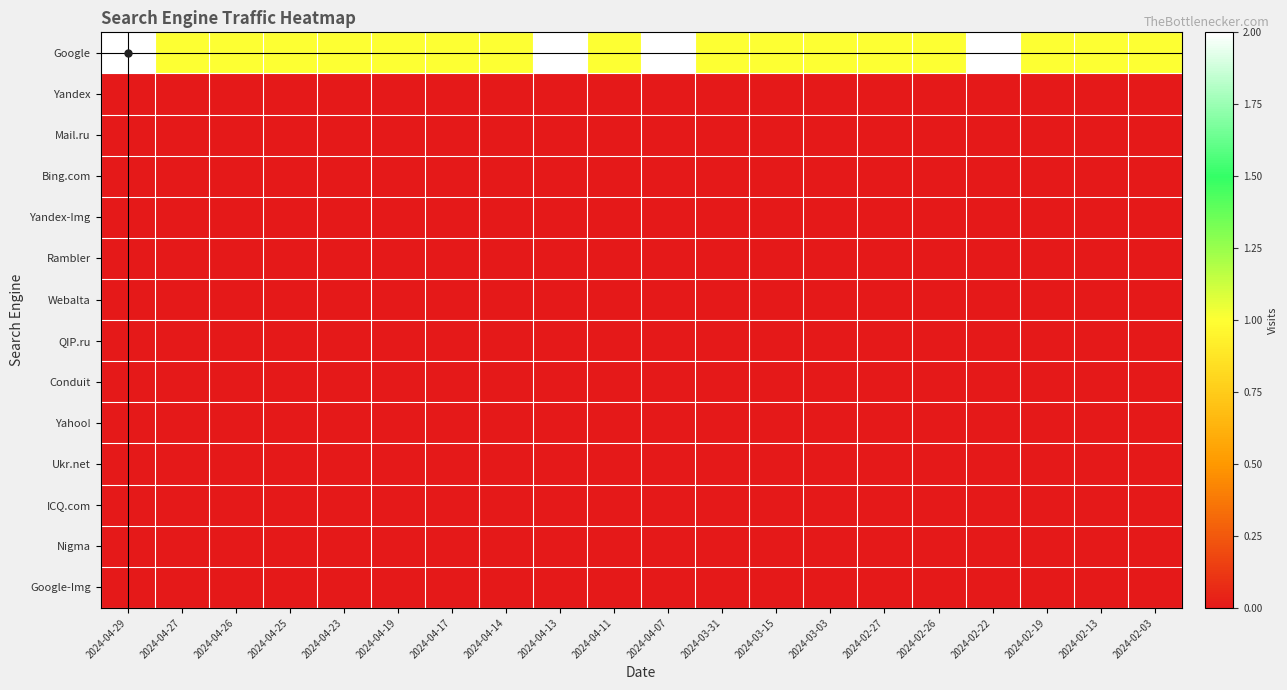

Reading left to right, transcribe all the data shown in this chart.

Google: 2024-04-29=2	2024-04-27=1	2024-04-26=1	2024-04-25=1	2024-04-23=1	2024-04-19=1	2024-04-17=1	2024-04-14=1	2024-04-13=2	2024-04-11=1	2024-04-07=2	2024-03-31=1	2024-03-15=1	2024-03-03=1	2024-02-27=1	2024-02-26=1	2024-02-22=2	2024-02-19=1	2024-02-13=1	2024-02-03=1
Yandex: 2024-04-29=0	2024-04-27=0	2024-04-26=0	2024-04-25=0	2024-04-23=0	2024-04-19=0	2024-04-17=0	2024-04-14=0	2024-04-13=0	2024-04-11=0	2024-04-07=0	2024-03-31=0	2024-03-15=0	2024-03-03=0	2024-02-27=0	2024-02-26=0	2024-02-22=0	2024-02-19=0	2024-02-13=0	2024-02-03=0
Mail.ru: 2024-04-29=0	2024-04-27=0	2024-04-26=0	2024-04-25=0	2024-04-23=0	2024-04-19=0	2024-04-17=0	2024-04-14=0	2024-04-13=0	2024-04-11=0	2024-04-07=0	2024-03-31=0	2024-03-15=0	2024-03-03=0	2024-02-27=0	2024-02-26=0	2024-02-22=0	2024-02-19=0	2024-02-13=0	2024-02-03=0
Bing.com: 2024-04-29=0	2024-04-27=0	2024-04-26=0	2024-04-25=0	2024-04-23=0	2024-04-19=0	2024-04-17=0	2024-04-14=0	2024-04-13=0	2024-04-11=0	2024-04-07=0	2024-03-31=0	2024-03-15=0	2024-03-03=0	2024-02-27=0	2024-02-26=0	2024-02-22=0	2024-02-19=0	2024-02-13=0	2024-02-03=0
Yandex-Img: 2024-04-29=0	2024-04-27=0	2024-04-26=0	2024-04-25=0	2024-04-23=0	2024-04-19=0	2024-04-17=0	2024-04-14=0	2024-04-13=0	2024-04-11=0	2024-04-07=0	2024-03-31=0	2024-03-15=0	2024-03-03=0	2024-02-27=0	2024-02-26=0	2024-02-22=0	2024-02-19=0	2024-02-13=0	2024-02-03=0
Rambler: 2024-04-29=0	2024-04-27=0	2024-04-26=0	2024-04-25=0	2024-04-23=0	2024-04-19=0	2024-04-17=0	2024-04-14=0	2024-04-13=0	2024-04-11=0	2024-04-07=0	2024-03-31=0	2024-03-15=0	2024-03-03=0	2024-02-27=0	2024-02-26=0	2024-02-22=0	2024-02-19=0	2024-02-13=0	2024-02-03=0
Webalta: 2024-04-29=0	2024-04-27=0	2024-04-26=0	2024-04-25=0	2024-04-23=0	2024-04-19=0	2024-04-17=0	2024-04-14=0	2024-04-13=0	2024-04-11=0	2024-04-07=0	2024-03-31=0	2024-03-15=0	2024-03-03=0	2024-02-27=0	2024-02-26=0	2024-02-22=0	2024-02-19=0	2024-02-13=0	2024-02-03=0
QIP.ru: 2024-04-29=0	2024-04-27=0	2024-04-26=0	2024-04-25=0	2024-04-23=0	2024-04-19=0	2024-04-17=0	2024-04-14=0	2024-04-13=0	2024-04-11=0	2024-04-07=0	2024-03-31=0	2024-03-15=0	2024-03-03=0	2024-02-27=0	2024-02-26=0	2024-02-22=0	2024-02-19=0	2024-02-13=0	2024-02-03=0
Conduit: 2024-04-29=0	2024-04-27=0	2024-04-26=0	2024-04-25=0	2024-04-23=0	2024-04-19=0	2024-04-17=0	2024-04-14=0	2024-04-13=0	2024-04-11=0	2024-04-07=0	2024-03-31=0	2024-03-15=0	2024-03-03=0	2024-02-27=0	2024-02-26=0	2024-02-22=0	2024-02-19=0	2024-02-13=0	2024-02-03=0
Yahoo!: 2024-04-29=0	2024-04-27=0	2024-04-26=0	2024-04-25=0	2024-04-23=0	2024-04-19=0	2024-04-17=0	2024-04-14=0	2024-04-13=0	2024-04-11=0	2024-04-07=0	2024-03-31=0	2024-03-15=0	2024-03-03=0	2024-02-27=0	2024-02-26=0	2024-02-22=0	2024-02-19=0	2024-02-13=0	2024-02-03=0
Ukr.net: 2024-04-29=0	2024-04-27=0	2024-04-26=0	2024-04-25=0	2024-04-23=0	2024-04-19=0	2024-04-17=0	2024-04-14=0	2024-04-13=0	2024-04-11=0	2024-04-07=0	2024-03-31=0	2024-03-15=0	2024-03-03=0	2024-02-27=0	2024-02-26=0	2024-02-22=0	2024-02-19=0	2024-02-13=0	2024-02-03=0
ICQ.com: 2024-04-29=0	2024-04-27=0	2024-04-26=0	2024-04-25=0	2024-04-23=0	2024-04-19=0	2024-04-17=0	2024-04-14=0	2024-04-13=0	2024-04-11=0	2024-04-07=0	2024-03-31=0	2024-03-15=0	2024-03-03=0	2024-02-27=0	2024-02-26=0	2024-02-22=0	2024-02-19=0	2024-02-13=0	2024-02-03=0
Nigma: 2024-04-29=0	2024-04-27=0	2024-04-26=0	2024-04-25=0	2024-04-23=0	2024-04-19=0	2024-04-17=0	2024-04-14=0	2024-04-13=0	2024-04-11=0	2024-04-07=0	2024-03-31=0	2024-03-15=0	2024-03-03=0	2024-02-27=0	2024-02-26=0	2024-02-22=0	2024-02-19=0	2024-02-13=0	2024-02-03=0
Google-Img: 2024-04-29=0	2024-04-27=0	2024-04-26=0	2024-04-25=0	2024-04-23=0	2024-04-19=0	2024-04-17=0	2024-04-14=0	2024-04-13=0	2024-04-11=0	2024-04-07=0	2024-03-31=0	2024-03-15=0	2024-03-03=0	2024-02-27=0	2024-02-26=0	2024-02-22=0	2024-02-19=0	2024-02-13=0	2024-02-03=0